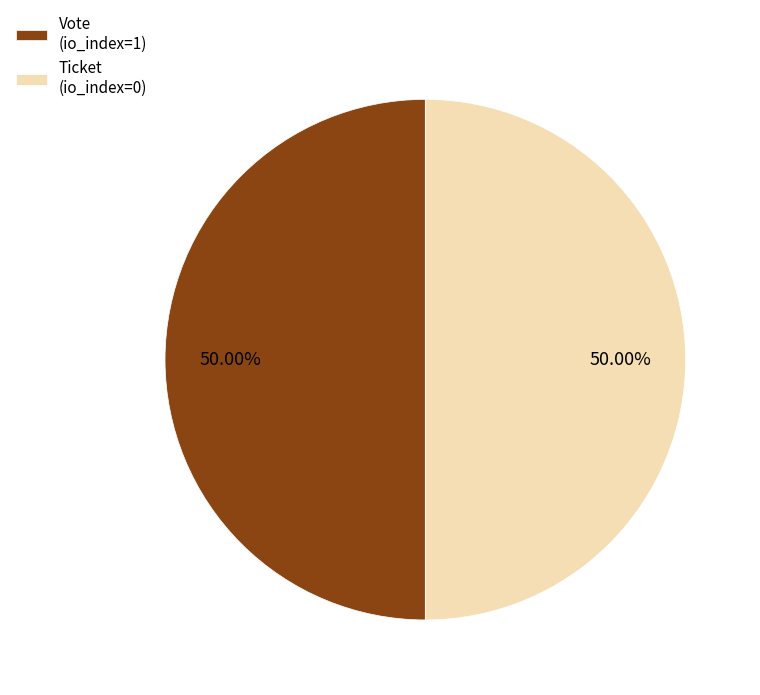

Approximately how many times larger is the value at Vote (io_index=1) compared to Ticket (io_index=0)?

1.0